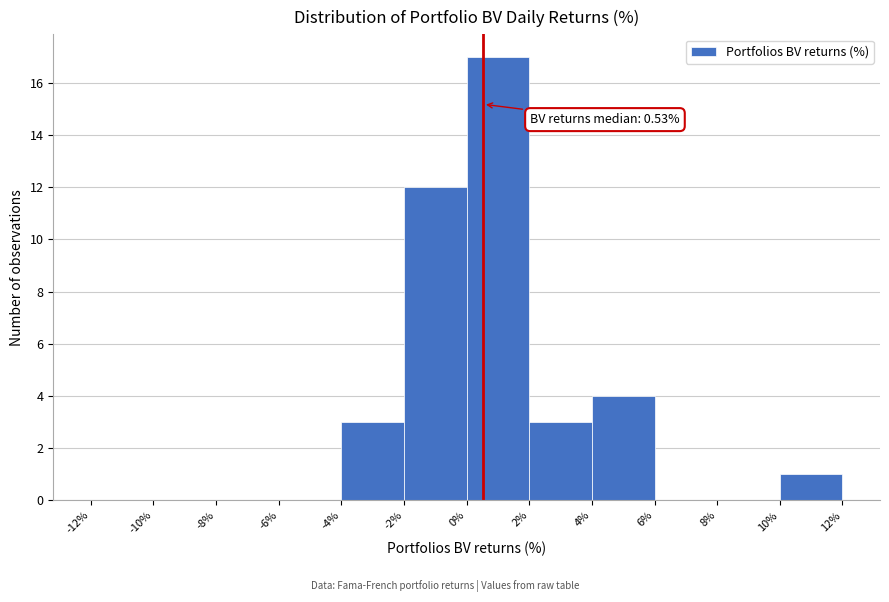

Which range on the x-axis has the tallest bar?

0% to 2%